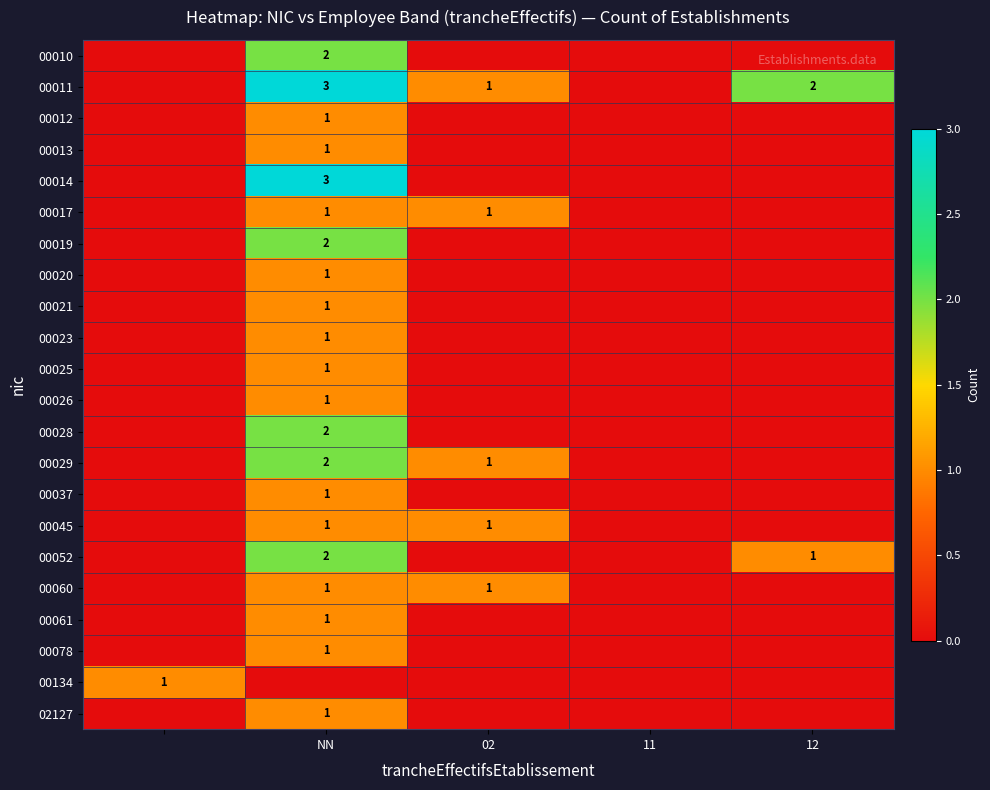

The value of 00017 at 02 is 1. True or false?

True